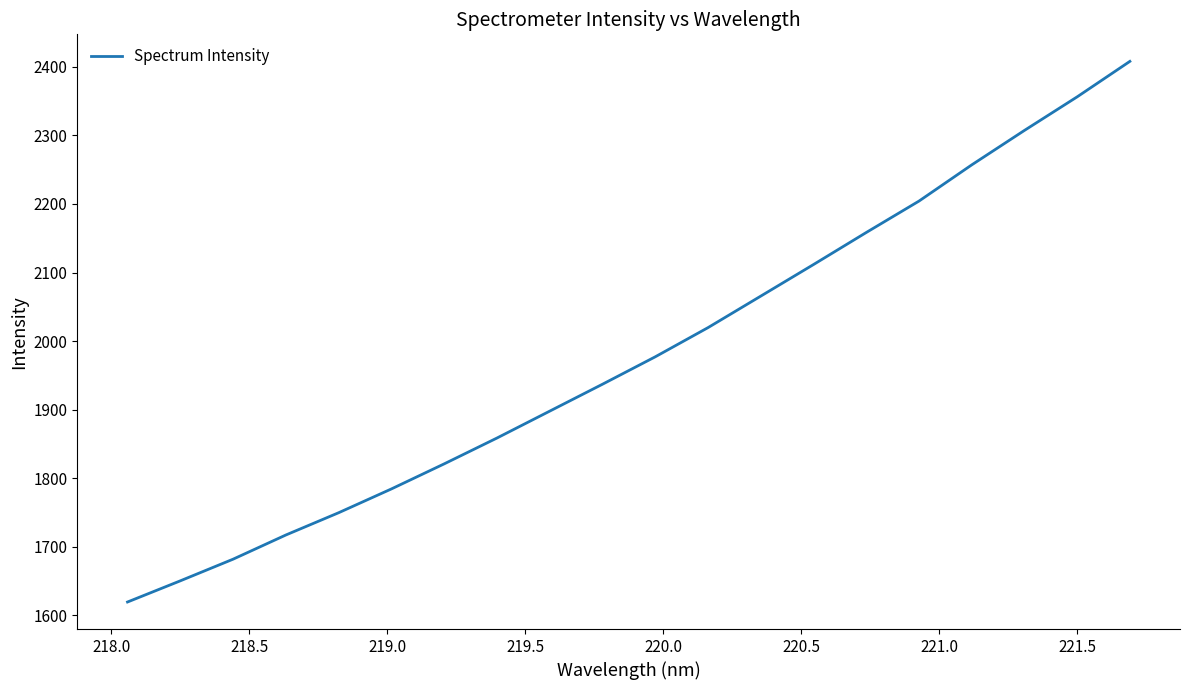

What is the minimum value shown in the chart?

1619.4